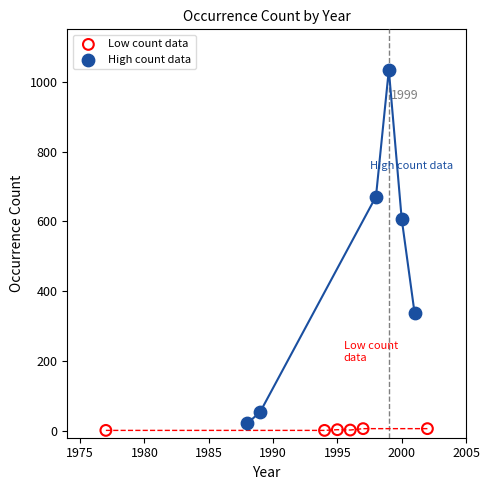

What are all the series names shown in the legend?

Low count data, High count data